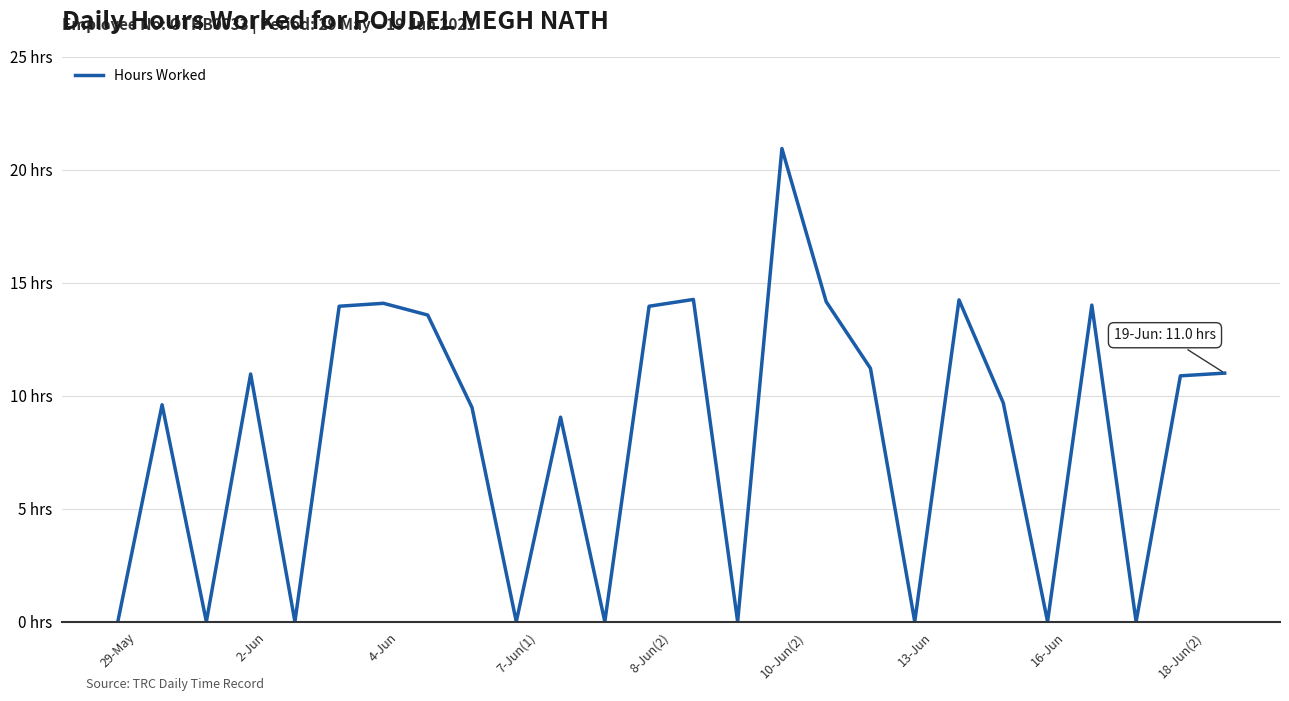

Does the chart have visible grid lines?

Yes